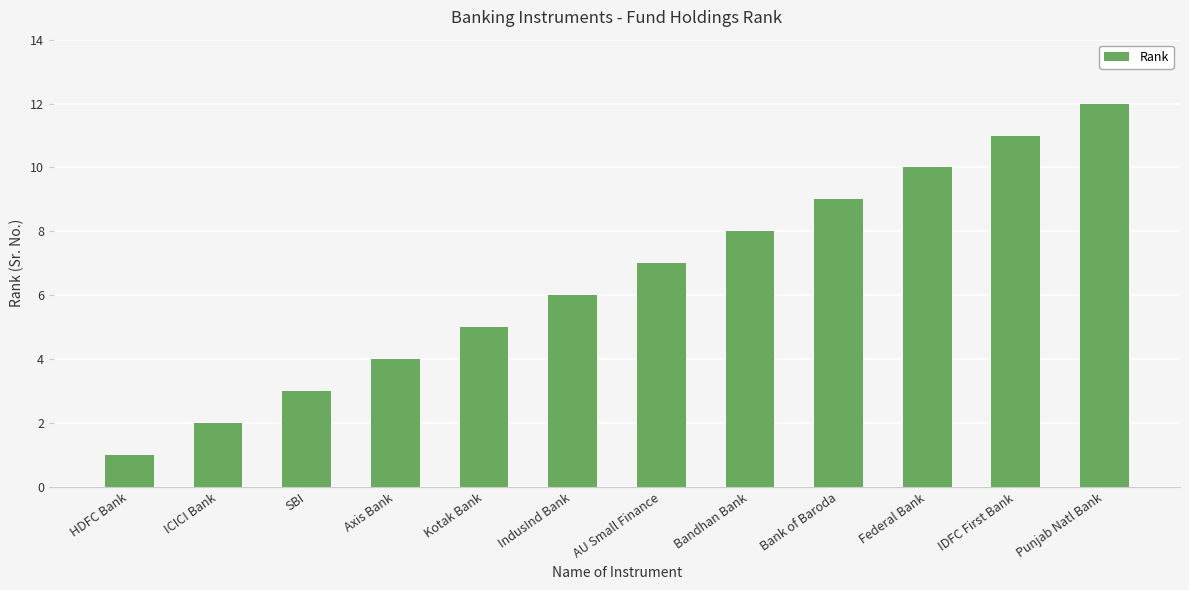

Which label corresponds to the largest value in the chart?

Punjab Natl Bank